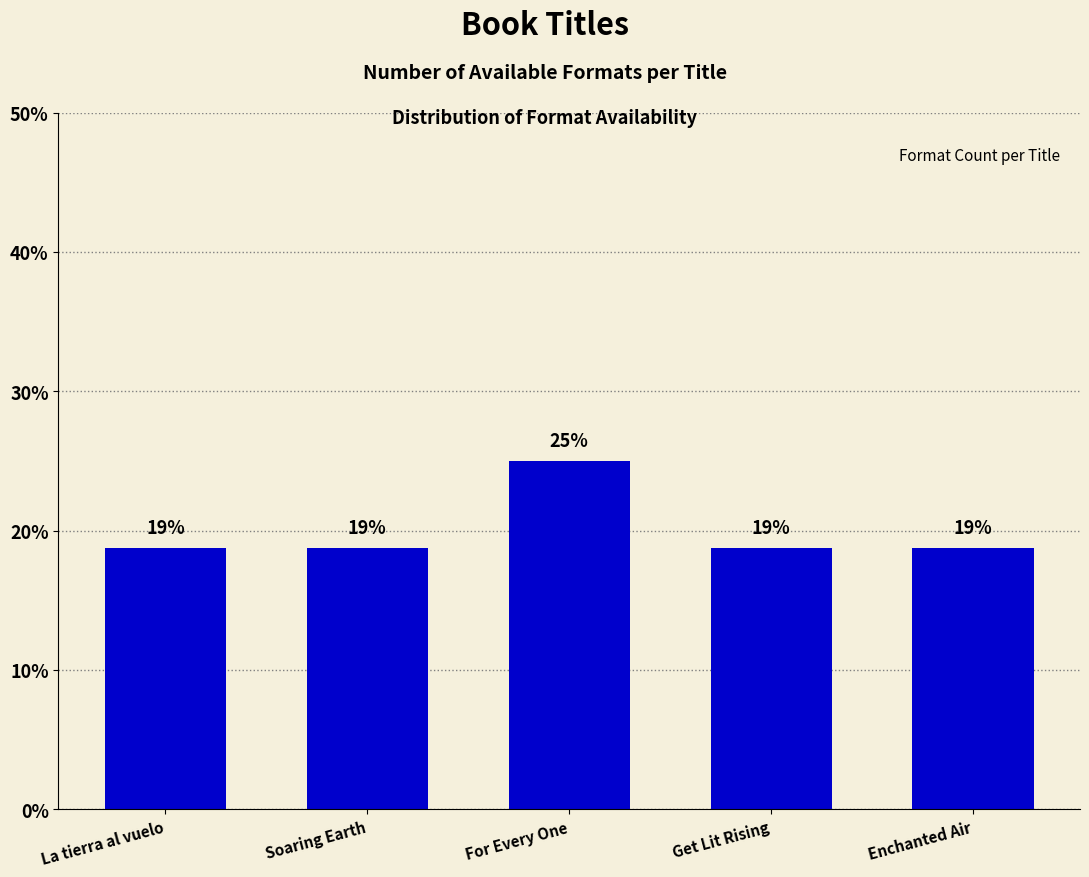

What is the label of the 2nd bar from the right?

Get Lit Rising